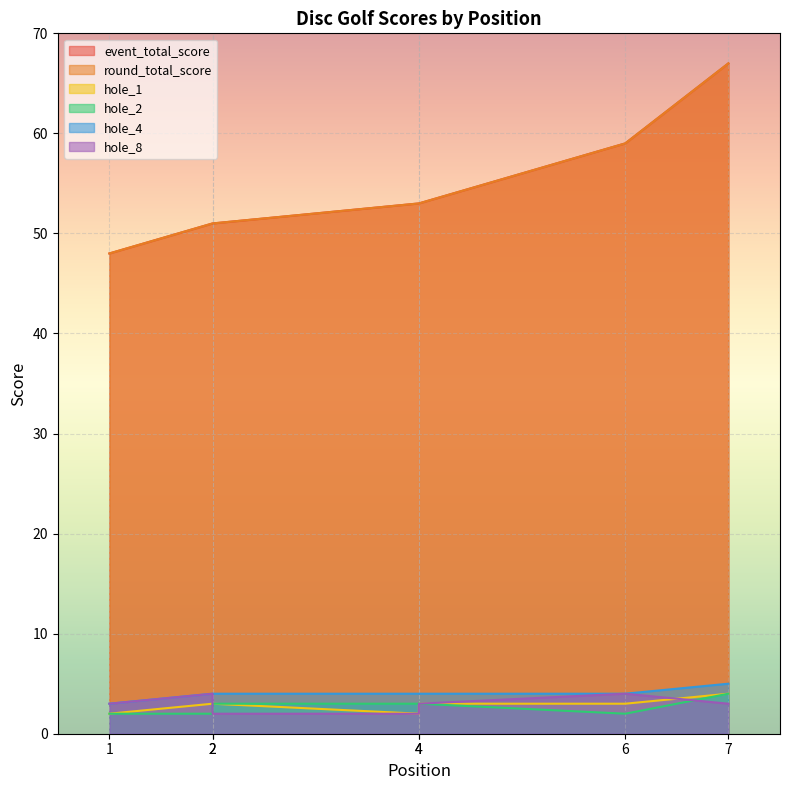

Is the value of event_total_score at 1 greater than the value of hole_4 at 1?

Yes